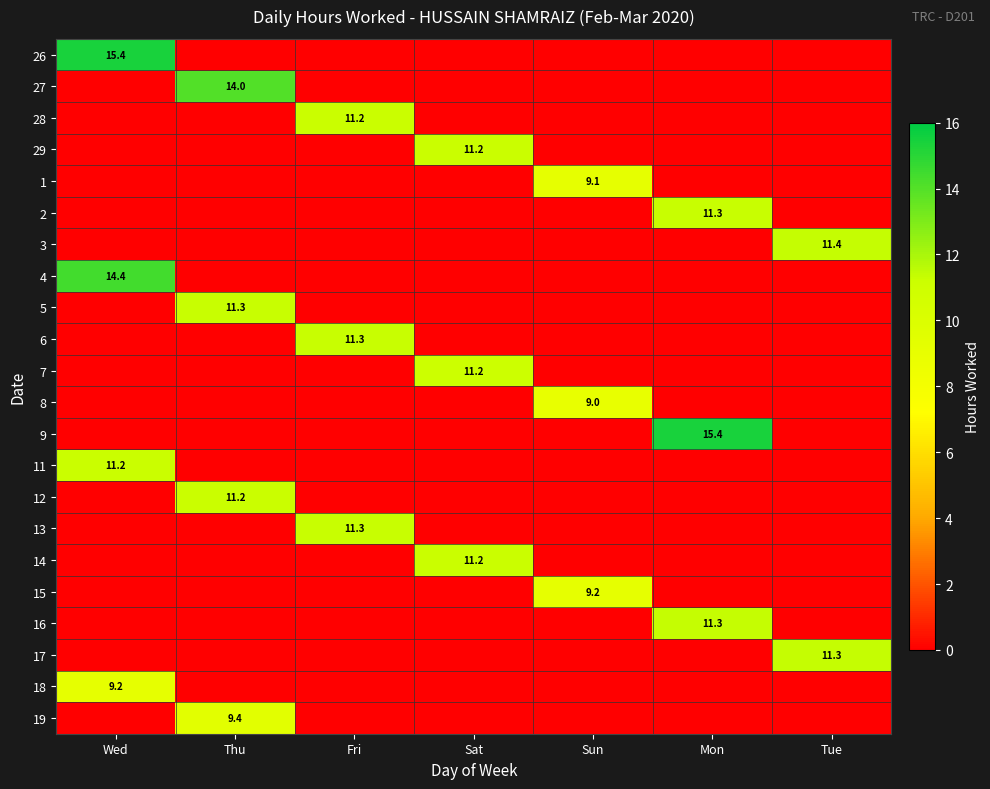

The 18 series shows 4.8 at Wed. True or false?

False